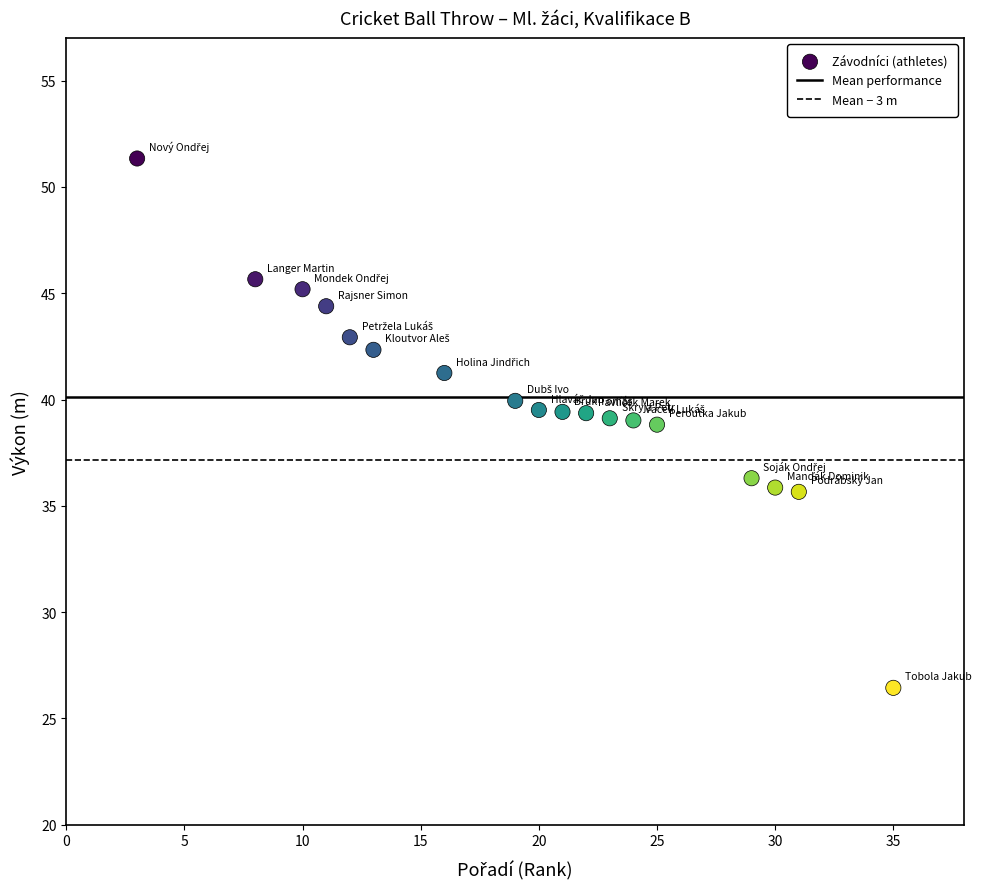

What is the range of Y values (max minus min)?

24.9